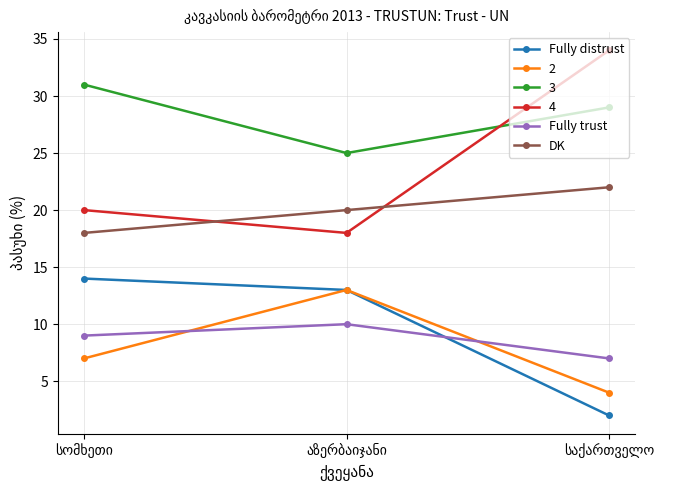

How many data points in Fully trust are less than 9?

1